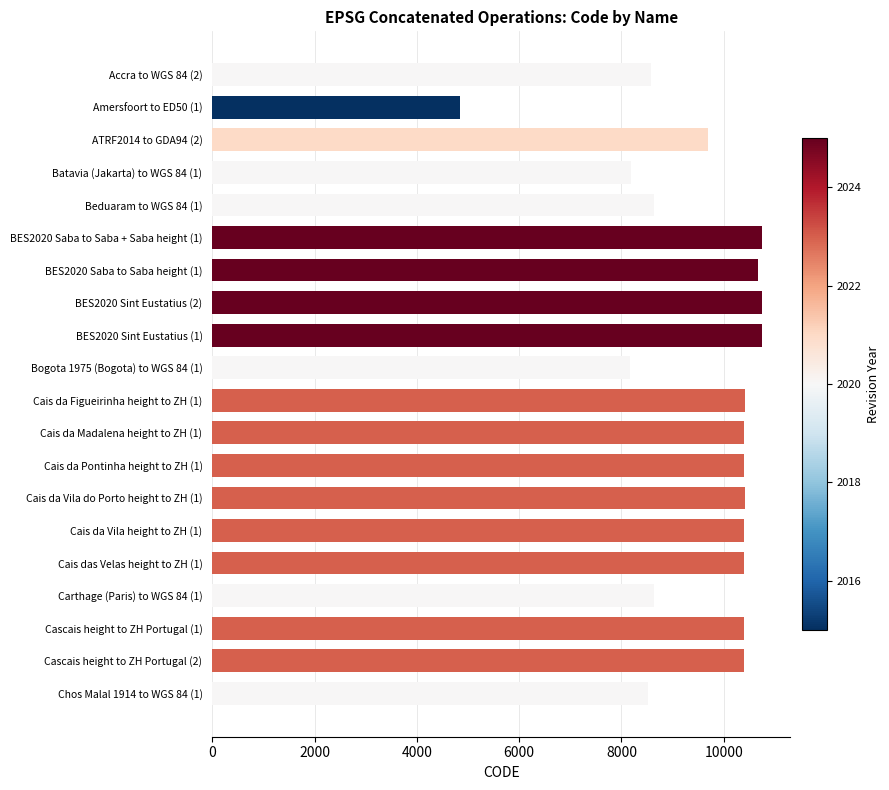

How many values are below 10394?

10